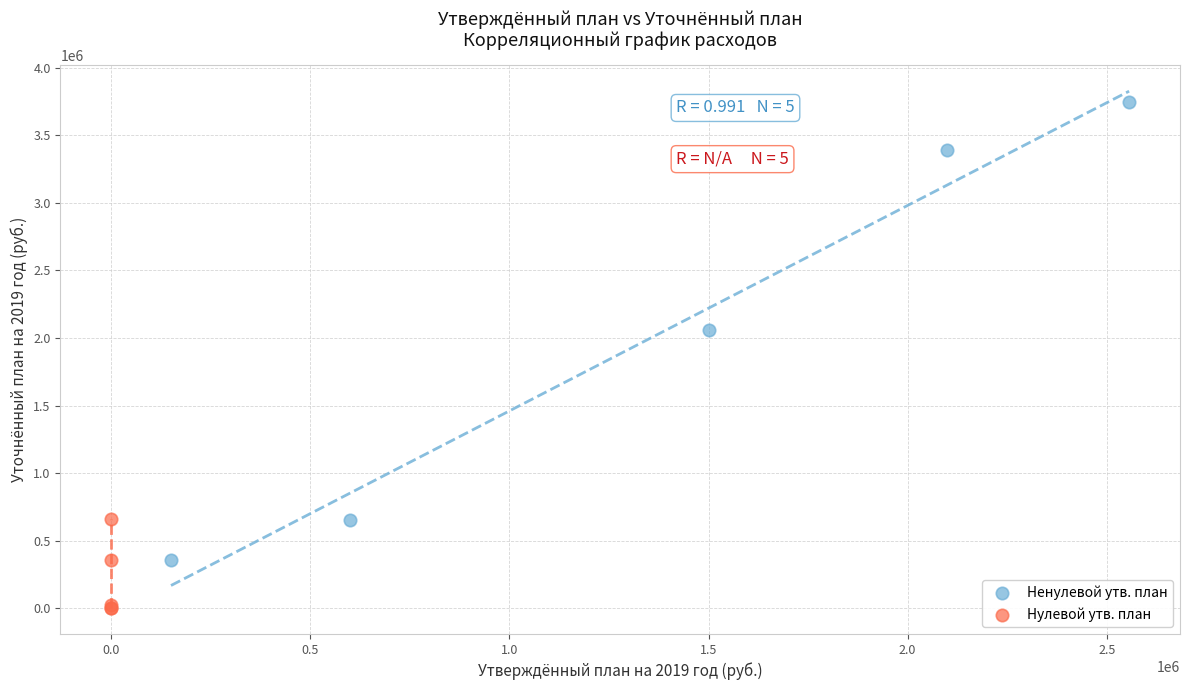

Which series reaches the maximum Y coordinate?

Ненулевой утв. план